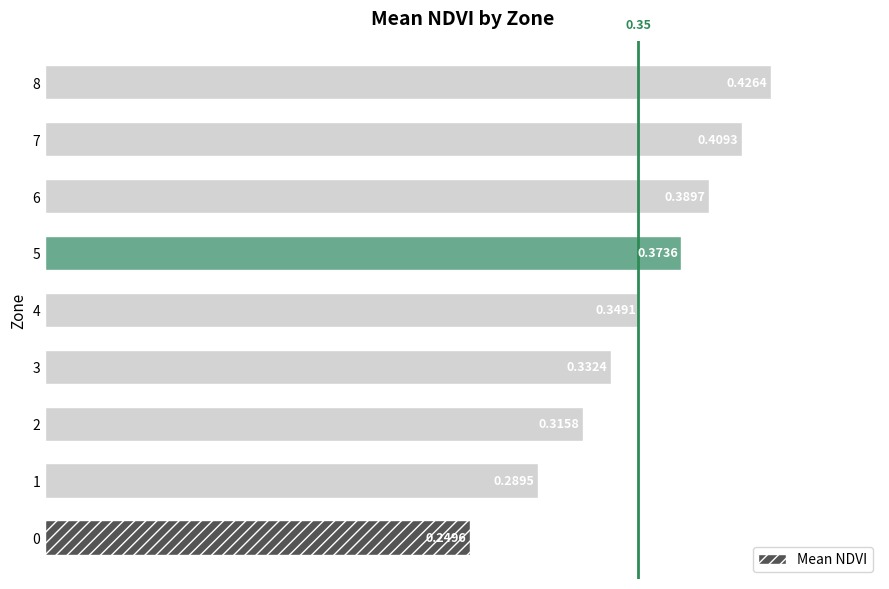

What is the sum of the values at 6 and 7?

0.8